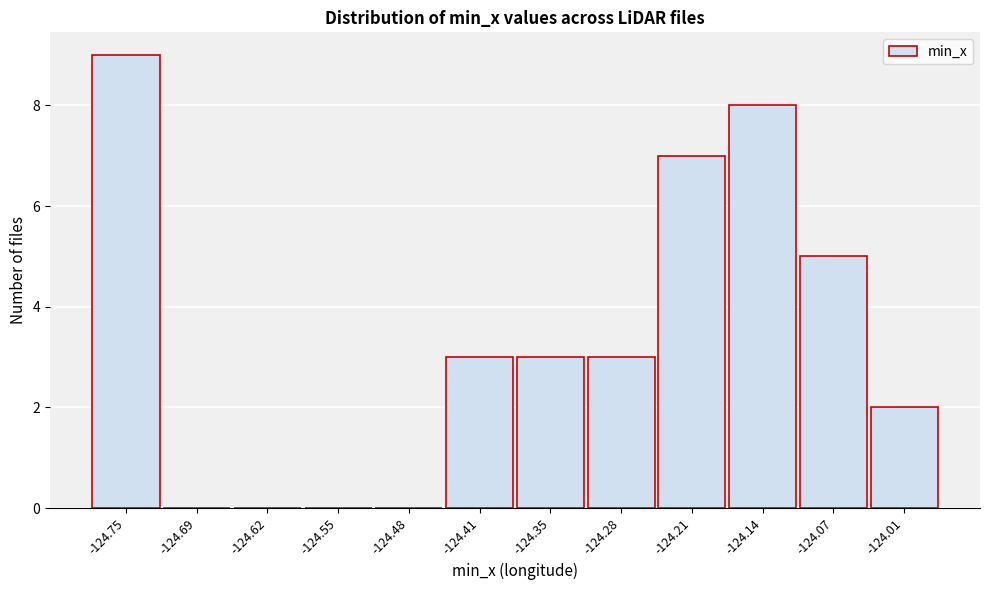

Reading left to right, transcribe all the data shown in this chart.

-124.75=9	-124.69=0	-124.62=0	-124.55=0	-124.48=0	-124.41=3	-124.35=3	-124.28=3	-124.21=7	-124.14=8	-124.07=5	-124.01=2